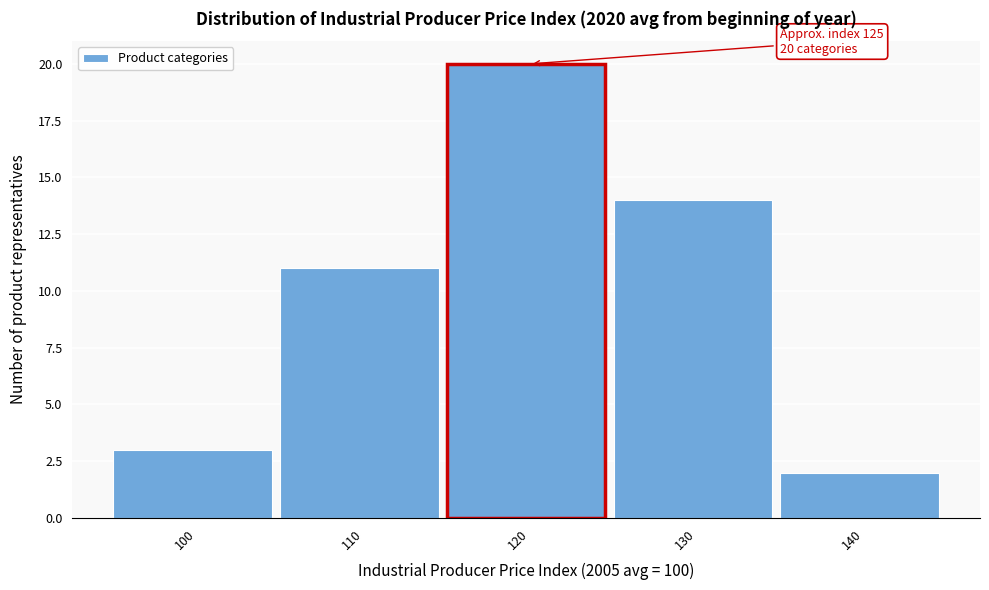

Reading right to left, list all the values displayed in this chart.

140=2	130=14	120=20	110=11	100=3